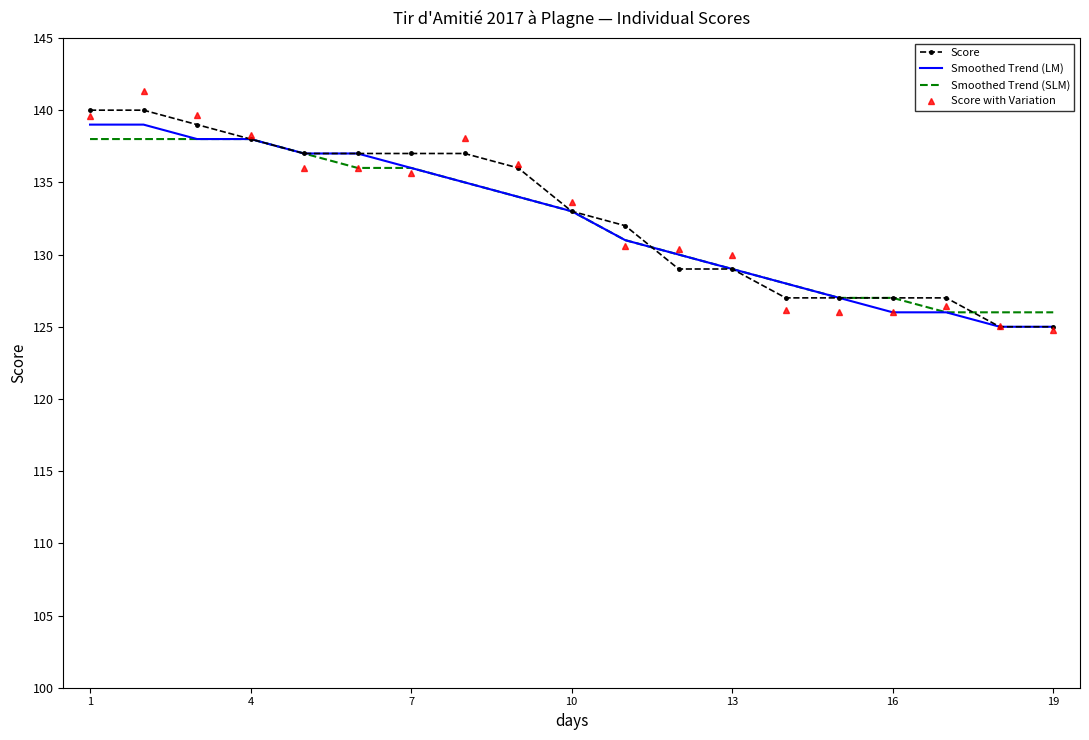

What is the minimum value for Smoothed Trend (SLM)?

126.0